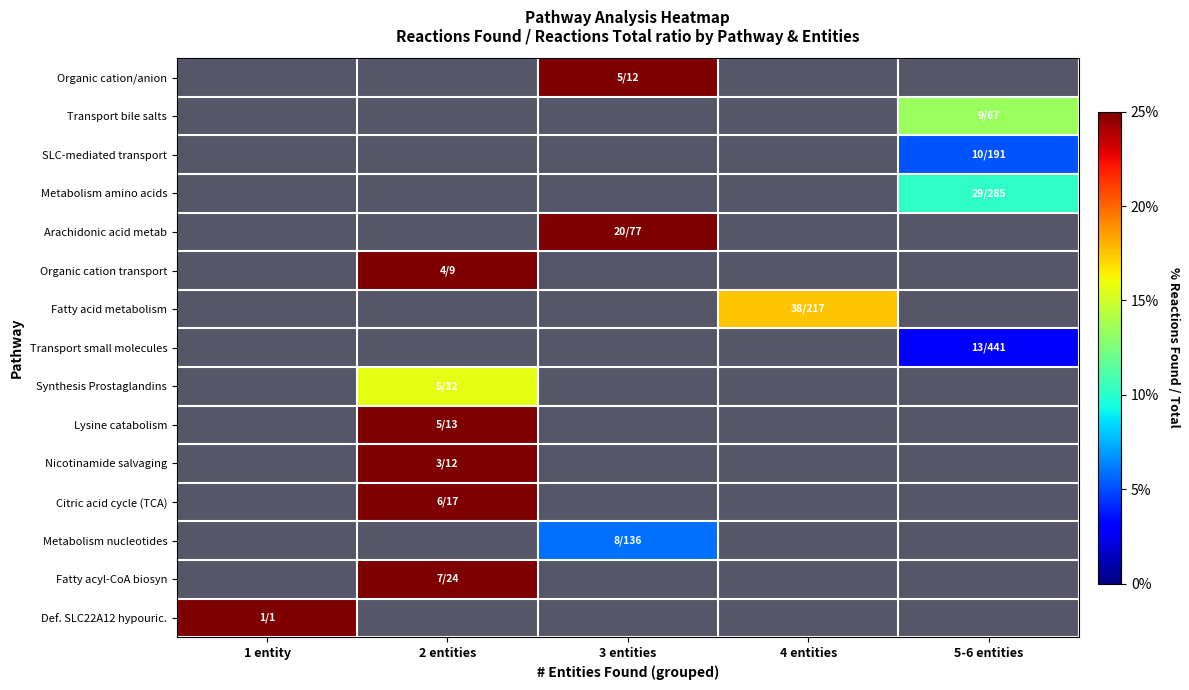

Which series changed the most between 1 entity and 2 entities?

Def. SLC22A12 hypouric.